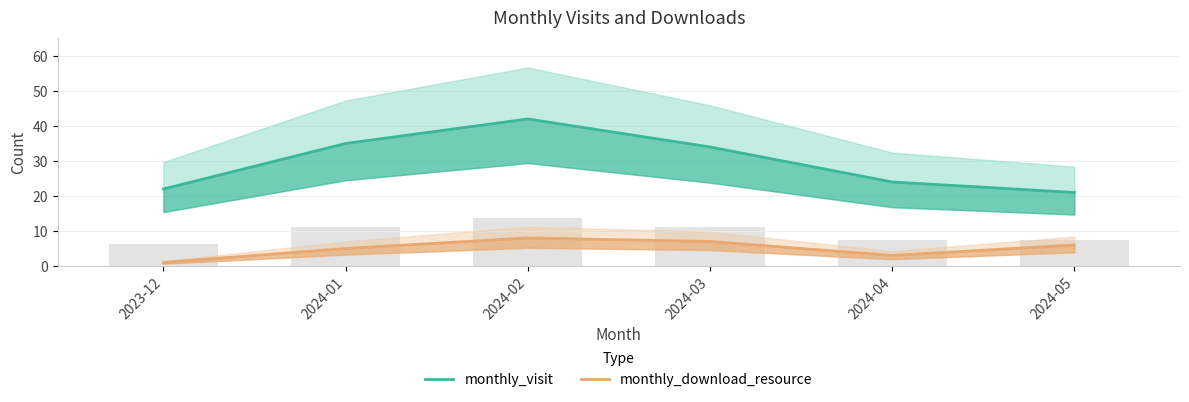

Which has a higher value, 2024-01 or 2024-04?

2024-01